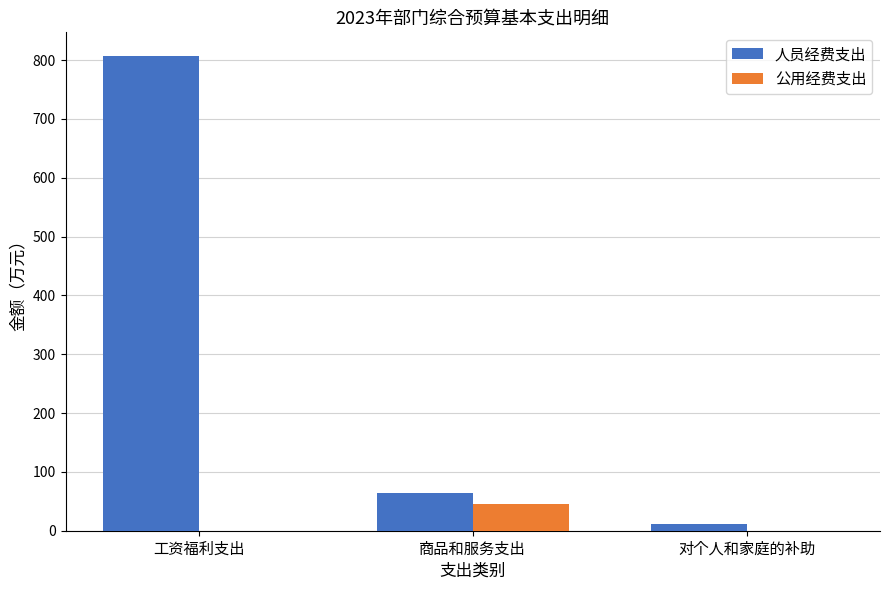

What is the difference between the 公用经费支出 values at 工资福利支出 and 商品和服务支出?

44.8